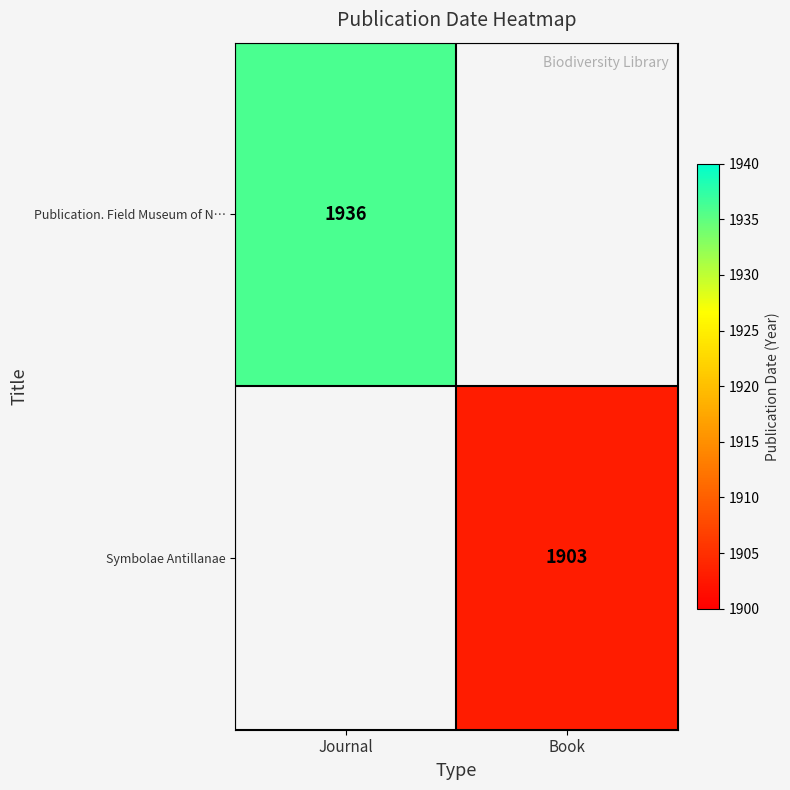

At which category does the chart reach its minimum across all series?

Book